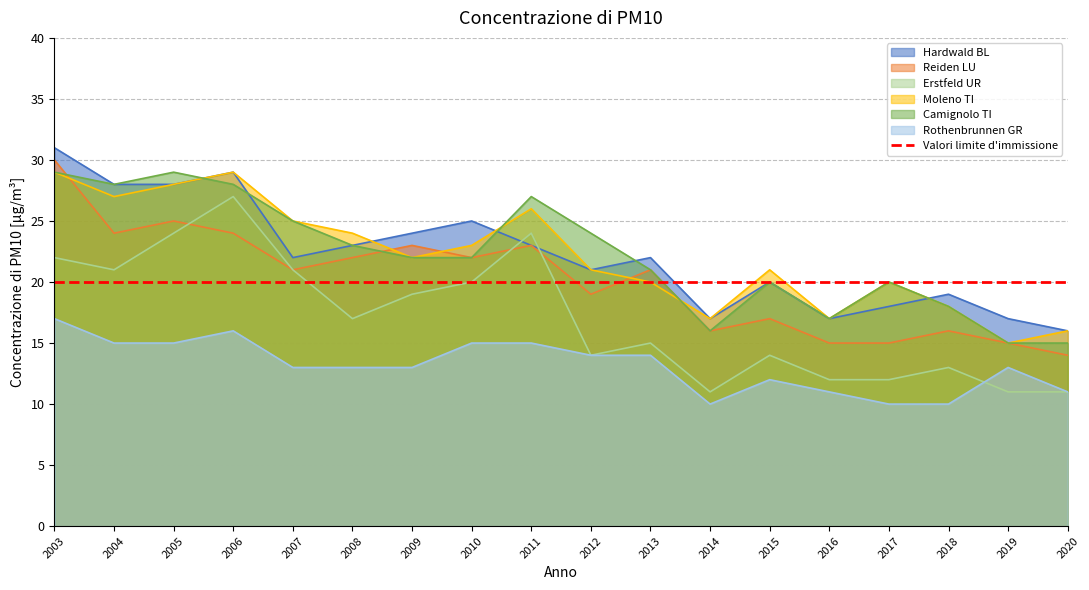

What is the total value across all series at 2017?

115